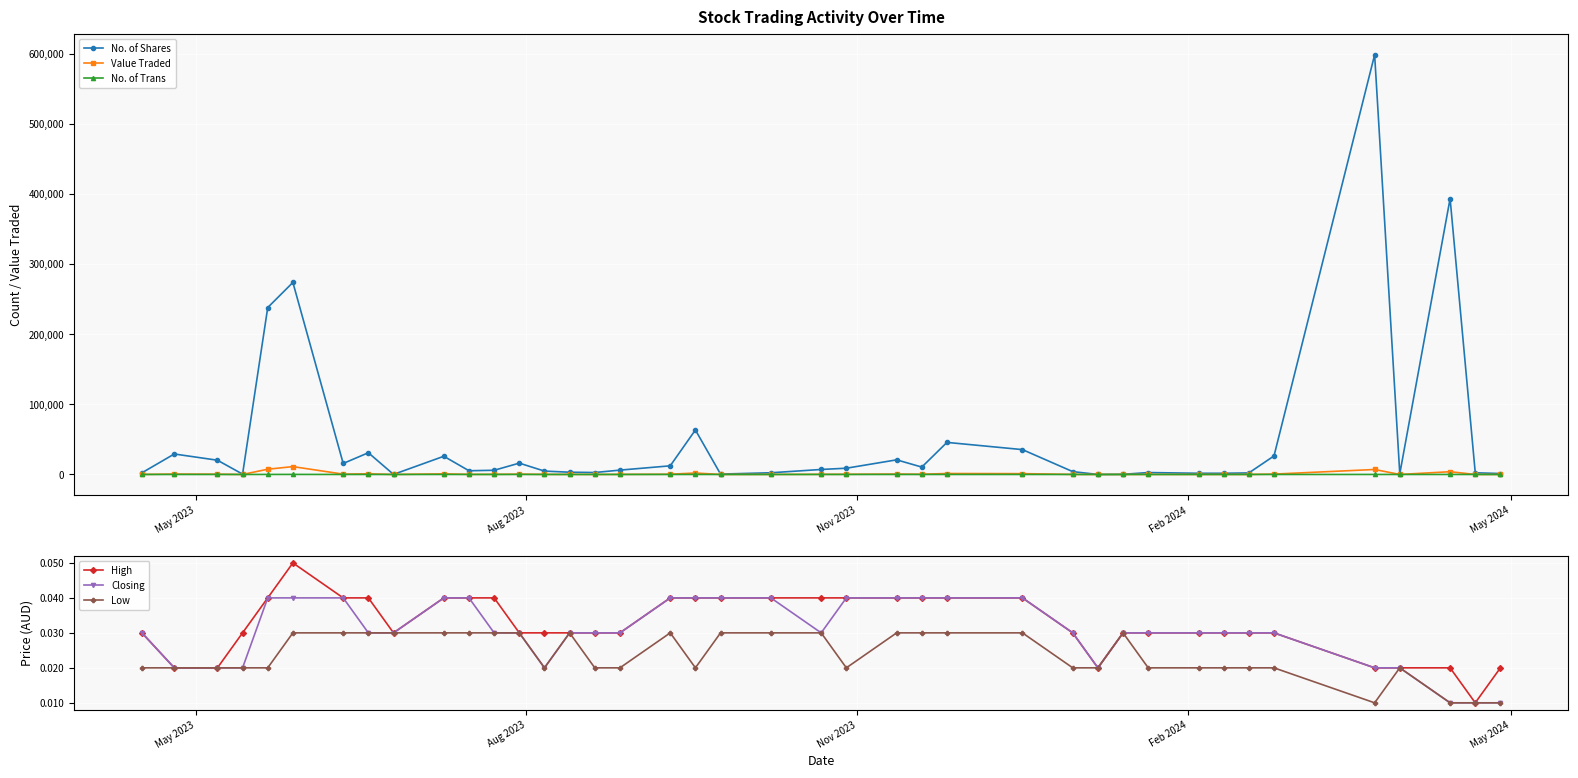

What is the value of the No. of Trans point at the 24th from the left?

10